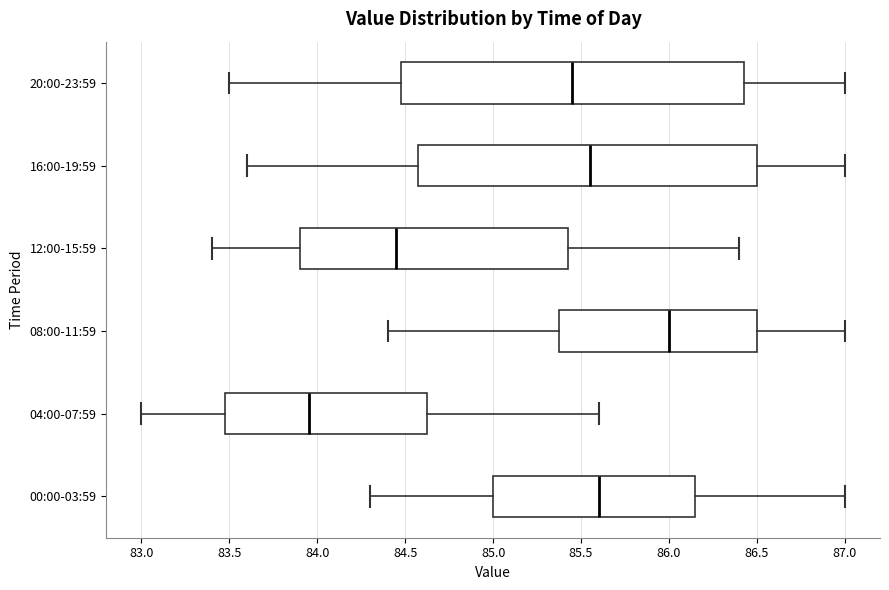

Reading bottom to top, read every box against the x-axis: the position of its median line, the range the box covers, and the ends of its whiskers. The values are not printed on the chart, so give them approximately, as read against the axis.

00:00-03:59: median 85.60, box 85.00 to 86.15, whiskers 84.30 to 87.00
04:00-07:59: median 83.95, box 83.50 to 84.65, whiskers 83.00 to 85.60
08:00-11:59: median 86.00, box 85.40 to 86.50, whiskers 84.40 to 87.00
12:00-15:59: median 84.45, box 83.90 to 85.45, whiskers 83.40 to 86.40
16:00-19:59: median 85.55, box 84.60 to 86.50, whiskers 83.60 to 87.00
20:00-23:59: median 85.45, box 84.50 to 86.45, whiskers 83.50 to 87.00